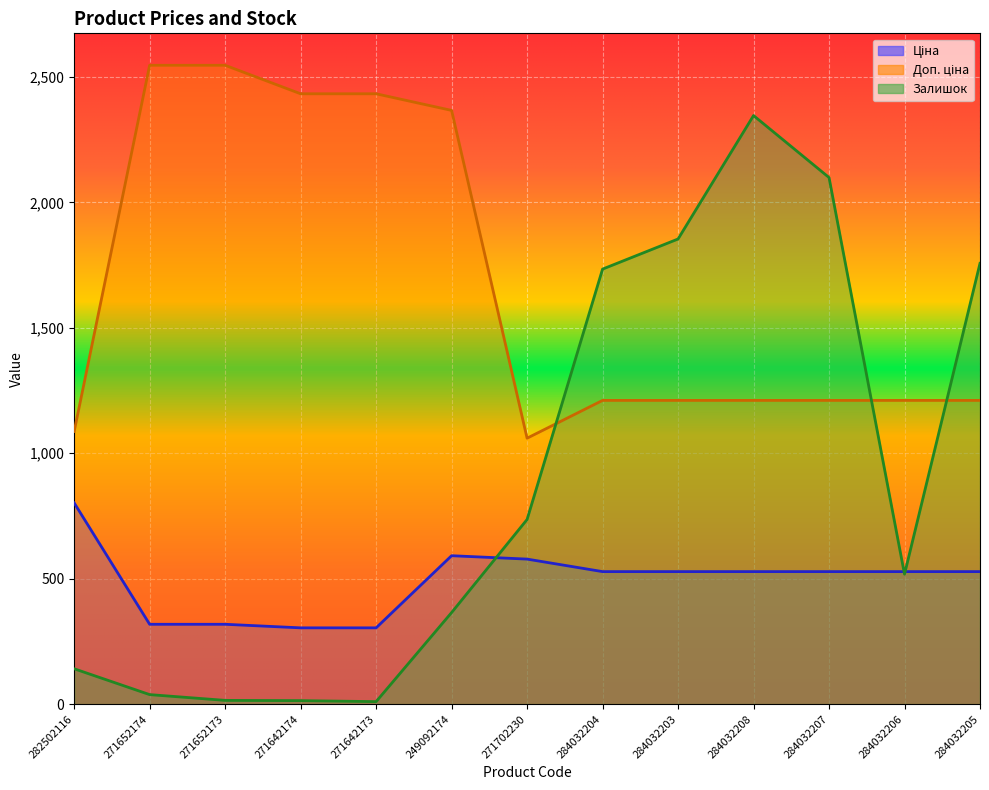

True or false: Доп. ціна has a value of 2366.5 at 249092174.

True